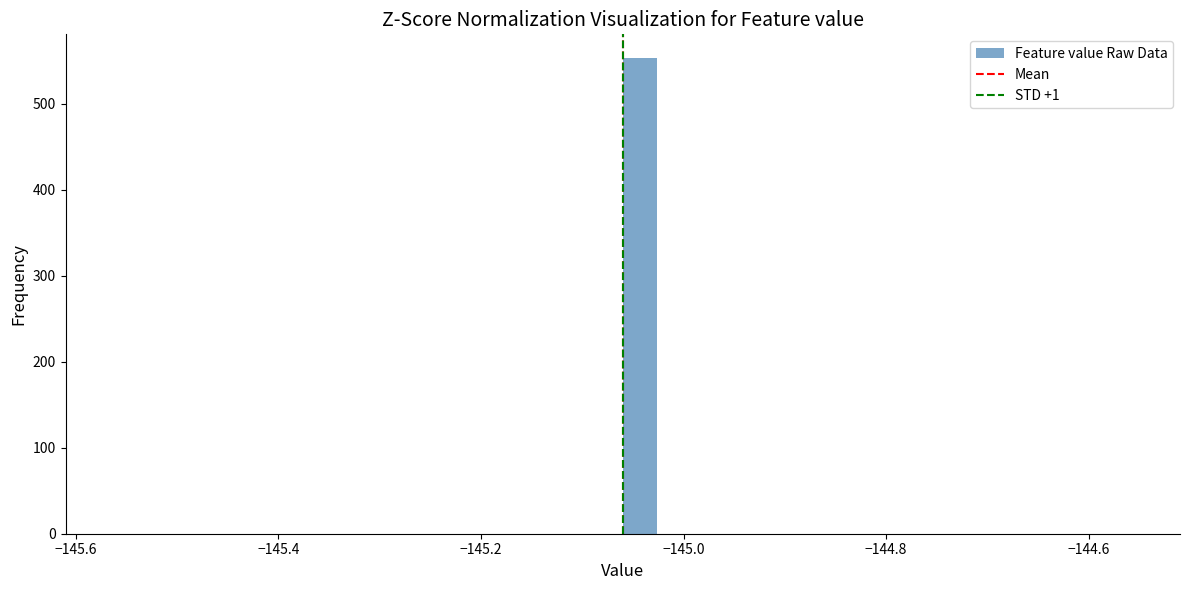

Around what value on the x-axis is the tallest bar? Give the approximate position of its centre, as read against the axis.

-145.04